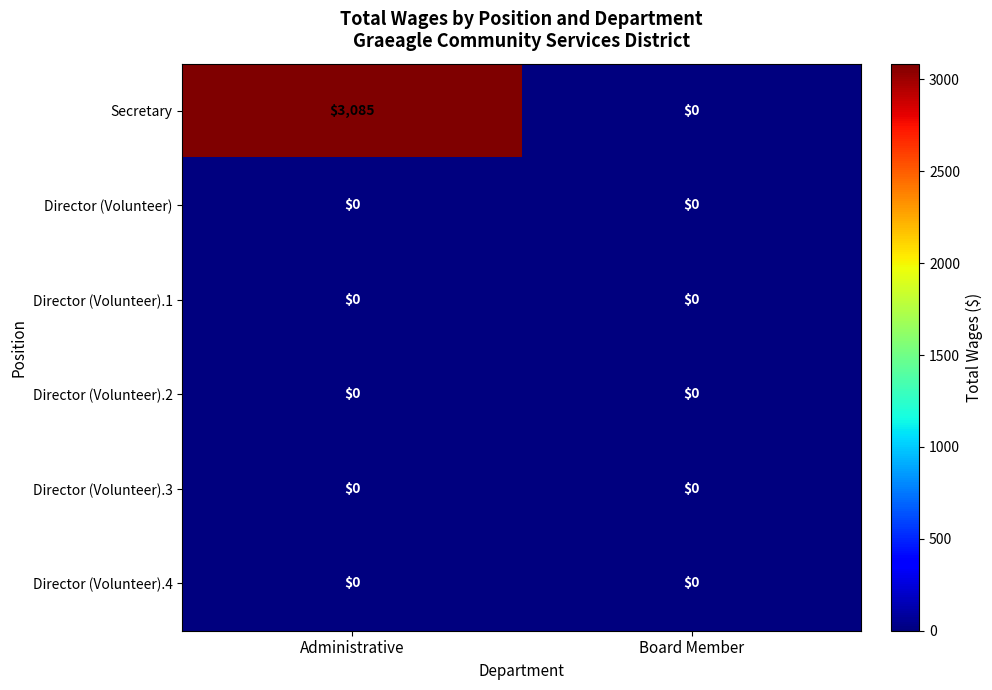

At how many categories does at least one series exceed 2012?

1